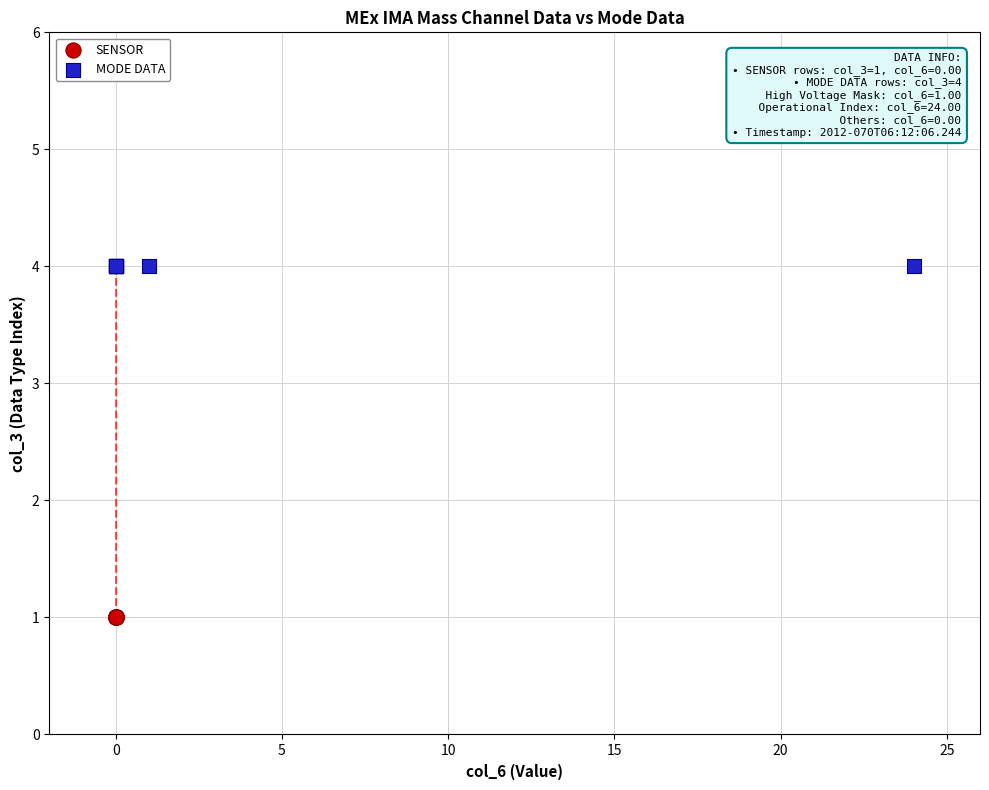

Which series contains the highest Y value?

MODE DATA